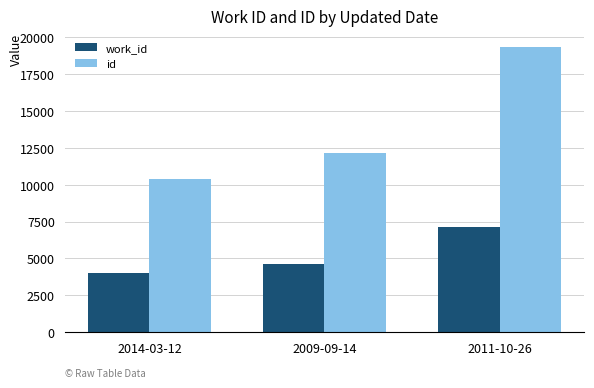

Is it true that work_id equals 12302 at 2011-10-26?

False